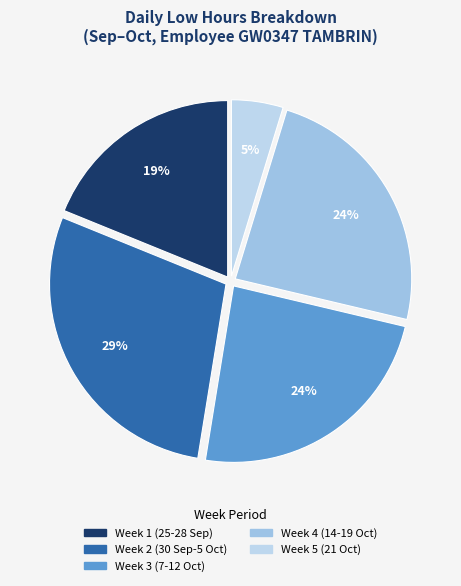

How many segments does this pie chart have?

5